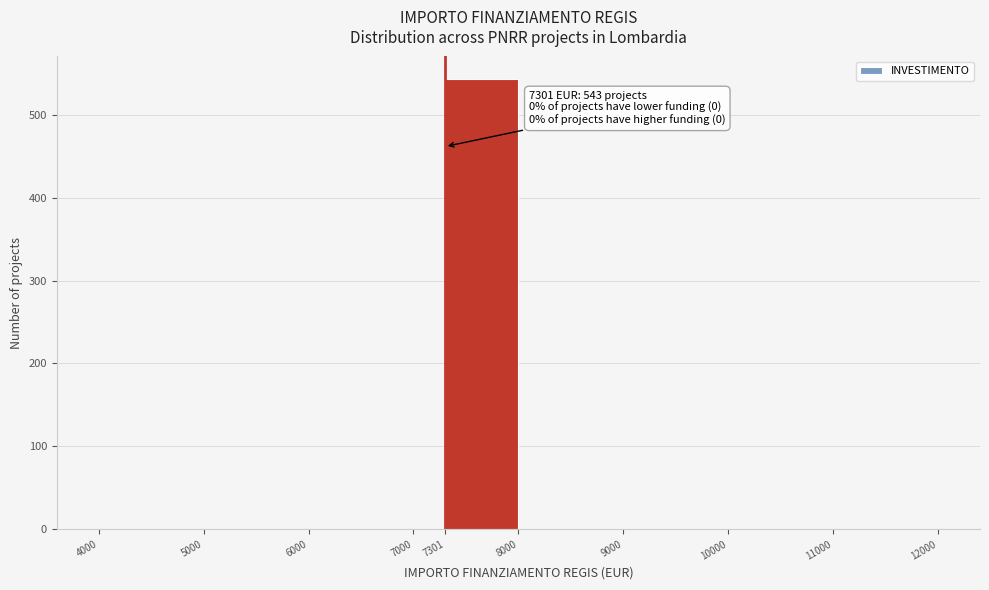

Over which range of the x-axis is the bar tallest?

7301 to 8000